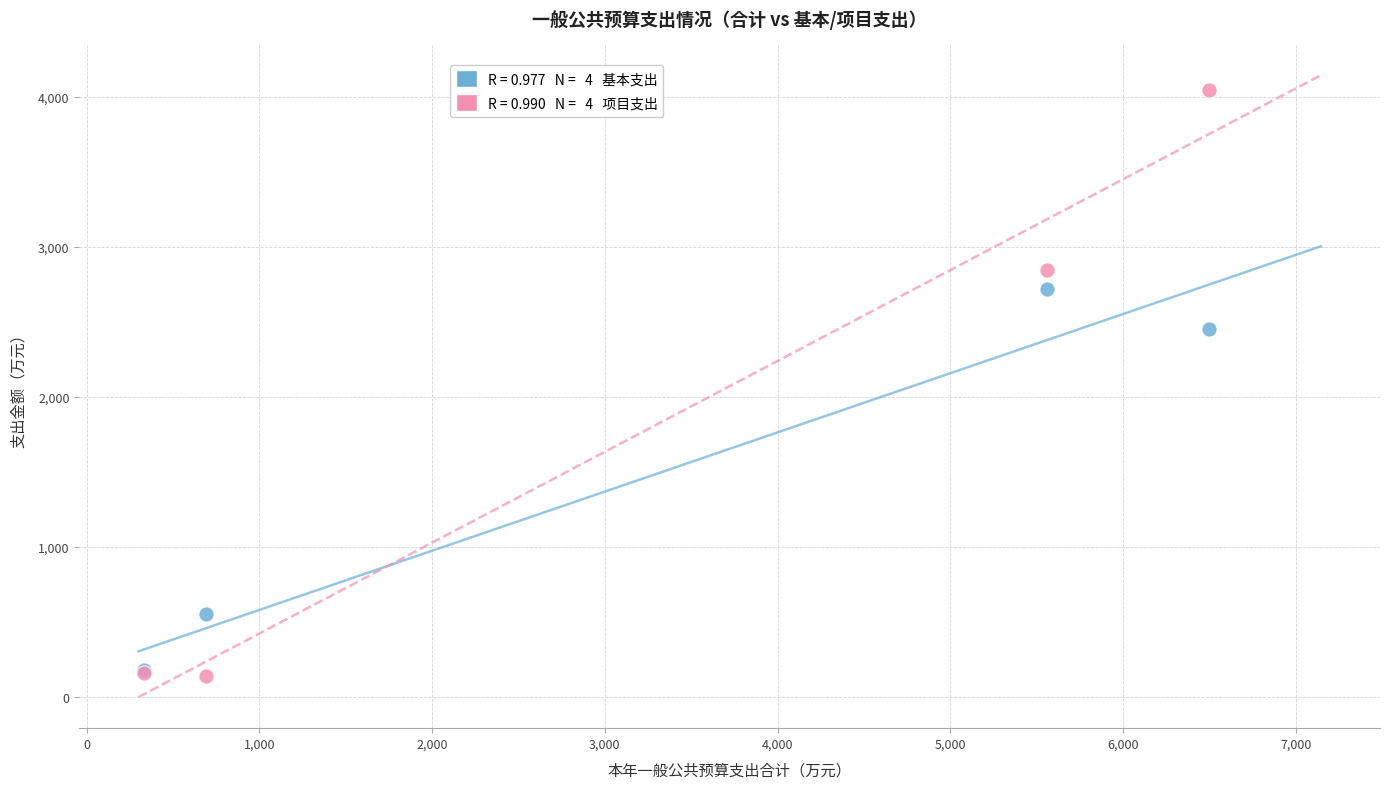

Across all series, what Y value is closest to 2092?

2450.2